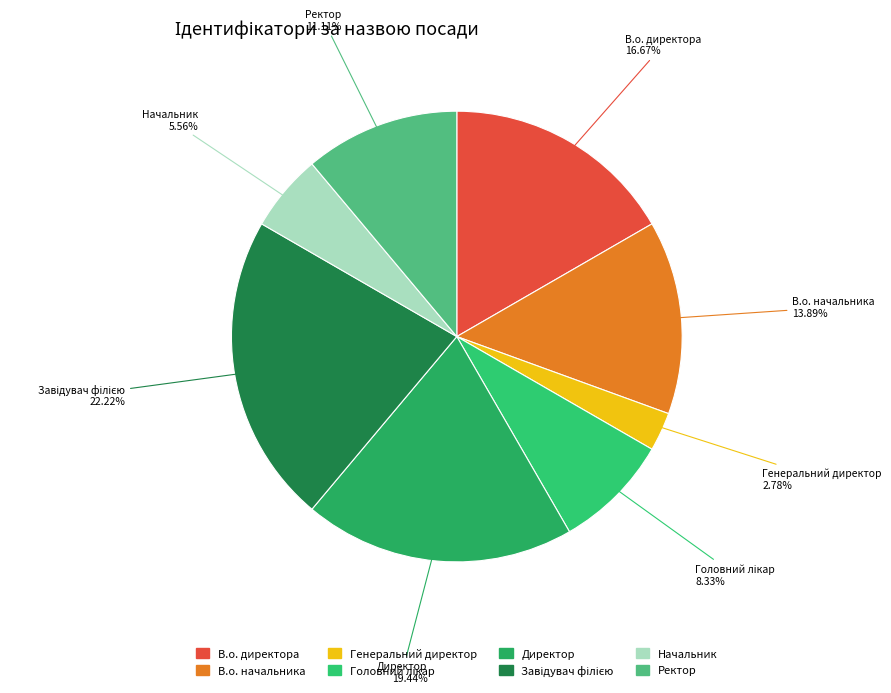

True or false: Начальник accounts for 18% of the total.

False